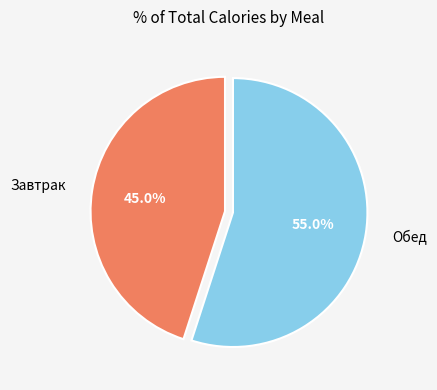

To the nearest percent, what is the difference between the Обед and Завтрак slice percentages?

10%